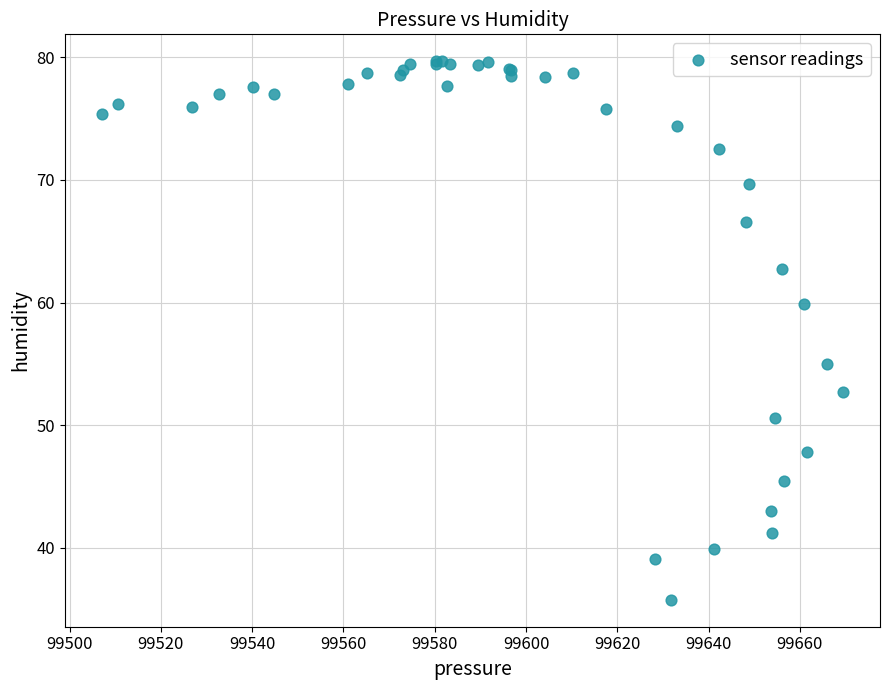

What Y value in the scatter plot is closest to 57?

55.0